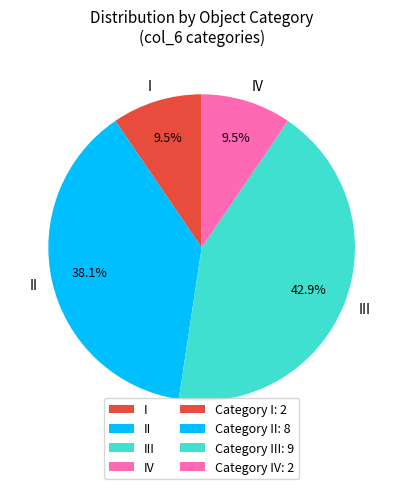

What percentage is the III slice, to the nearest percent?

43%